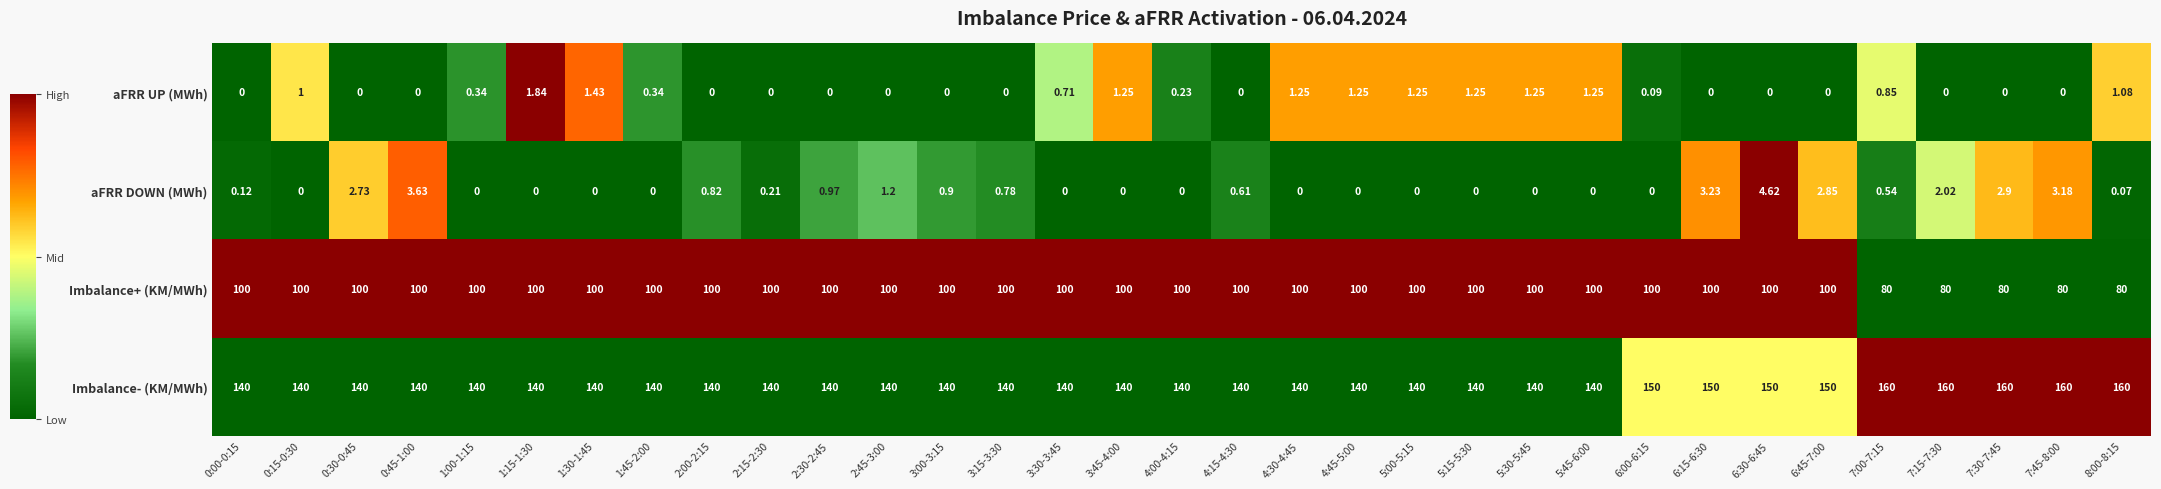

Is the value of aFRR UP (MWh) at 7:30-7:45 greater than the value of Imbalance- (KM/MWh) at 3:15-3:30?

No